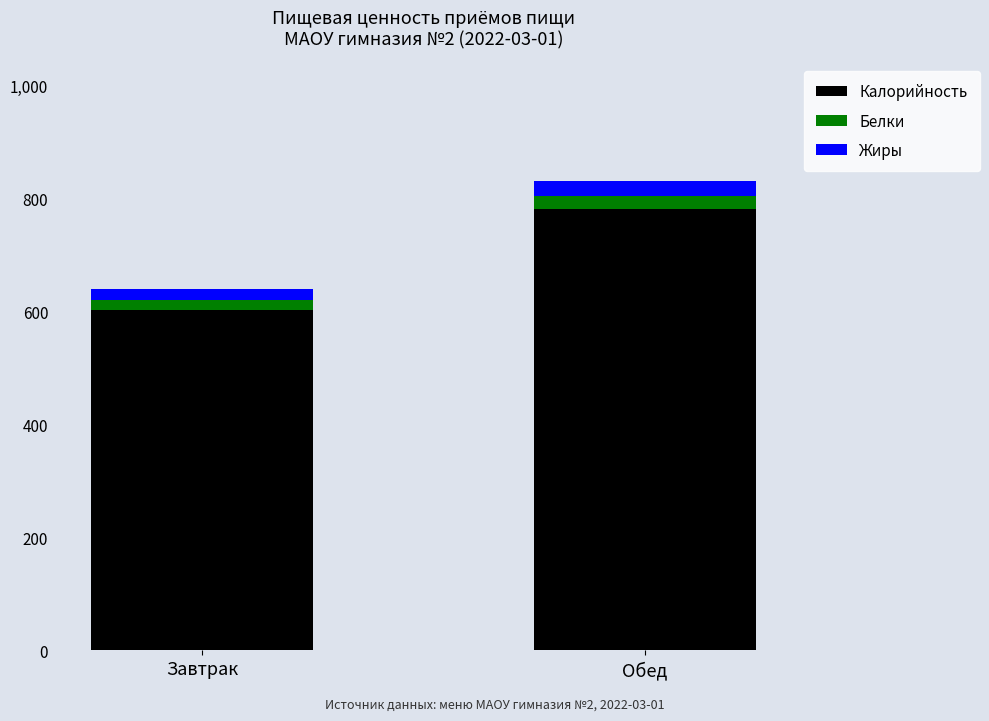

How many bars are there in total?

2